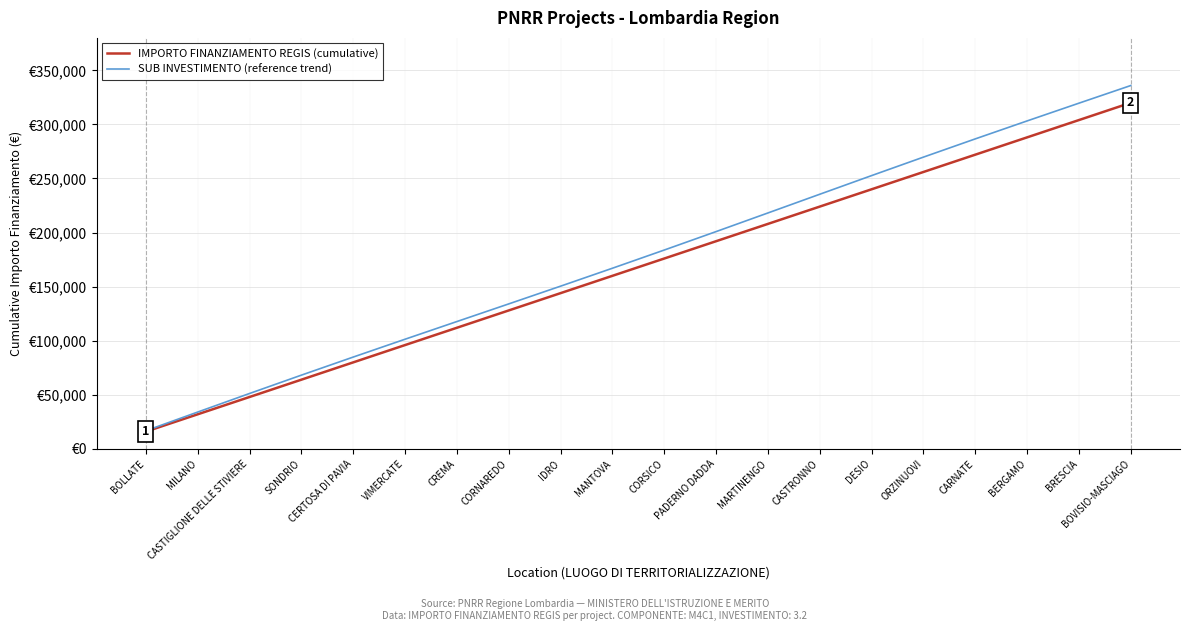

Where is IMPORTO FINANZIAMENTO REGIS (cumulative) nearest to the value 168000?

MANTOVA